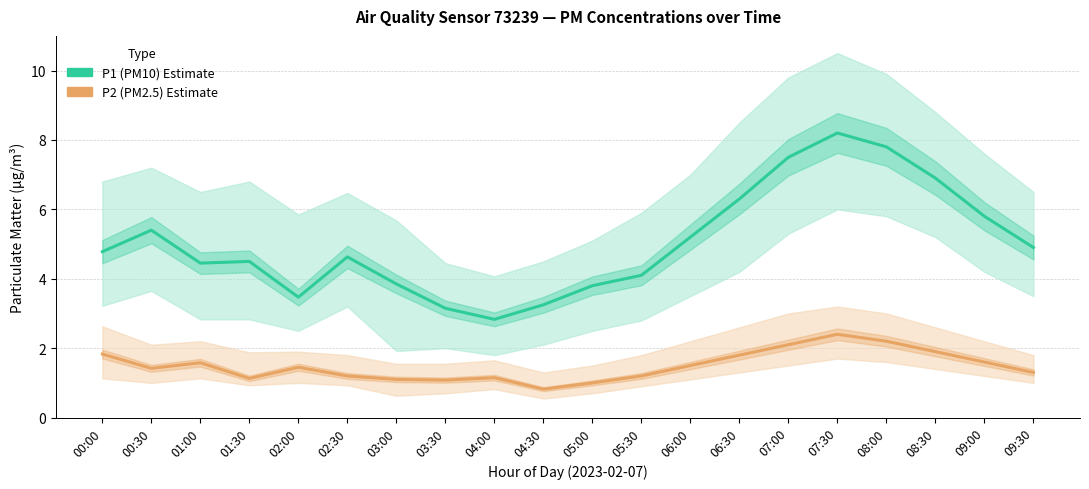

True or false: P1 (PM10) Estimate and P2 (PM2.5) Estimate intersect in this chart.

False